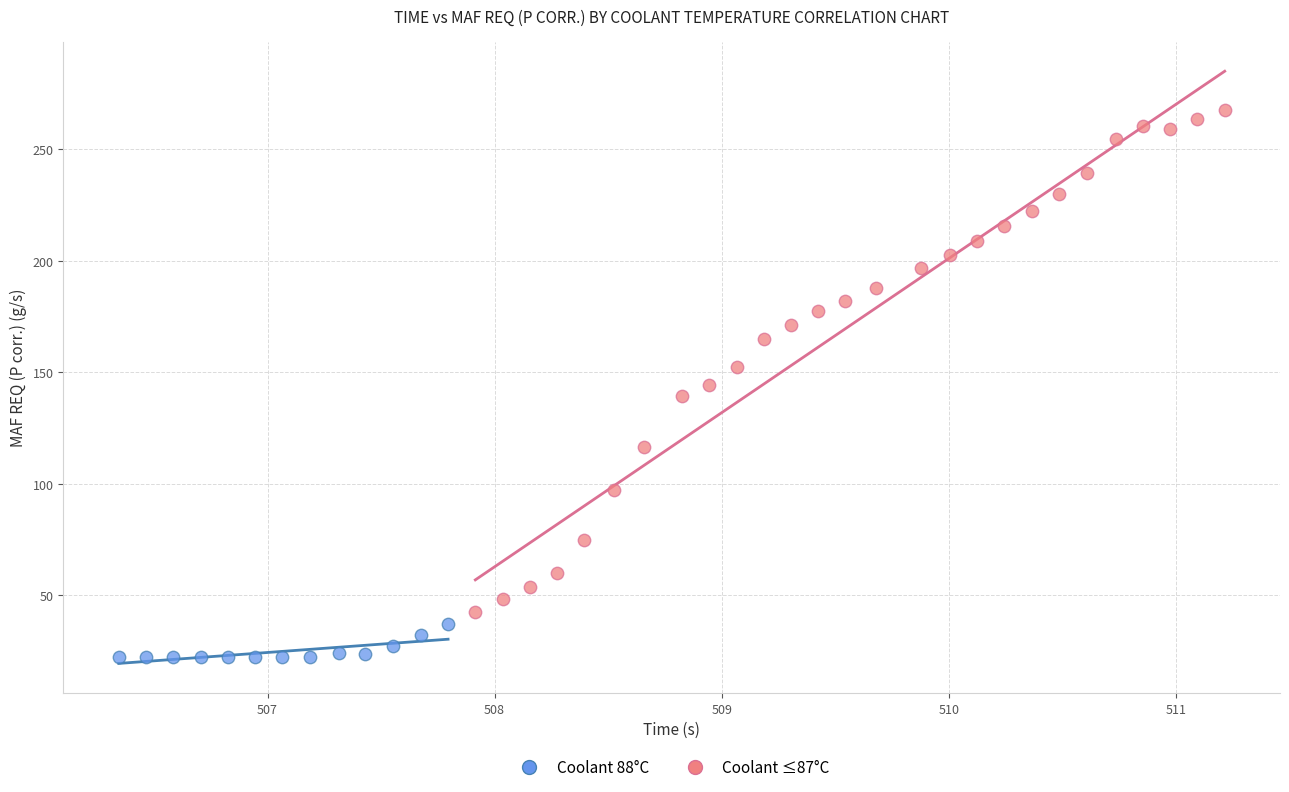

Which series has the largest Y range (max minus min)?

Coolant ≤87°C